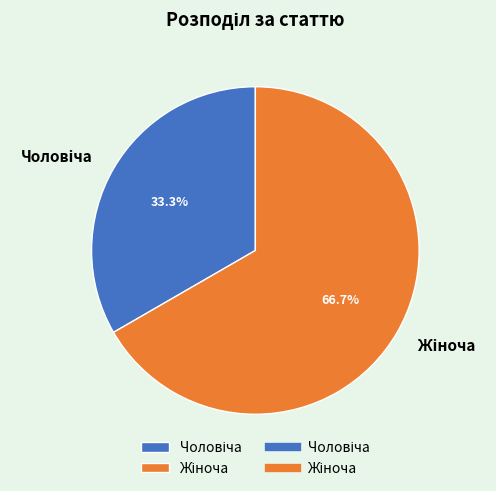

Is there a majority slice in this chart?

Yes